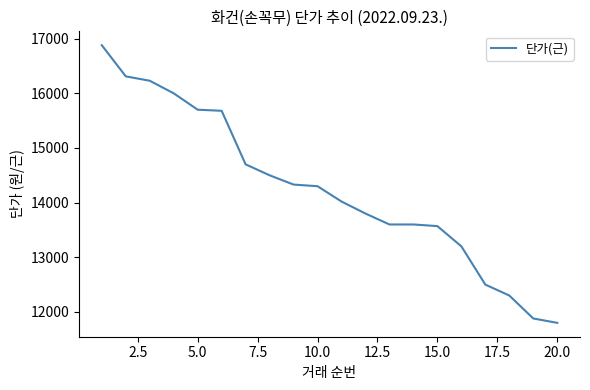

What is the greatest value displayed?

16880